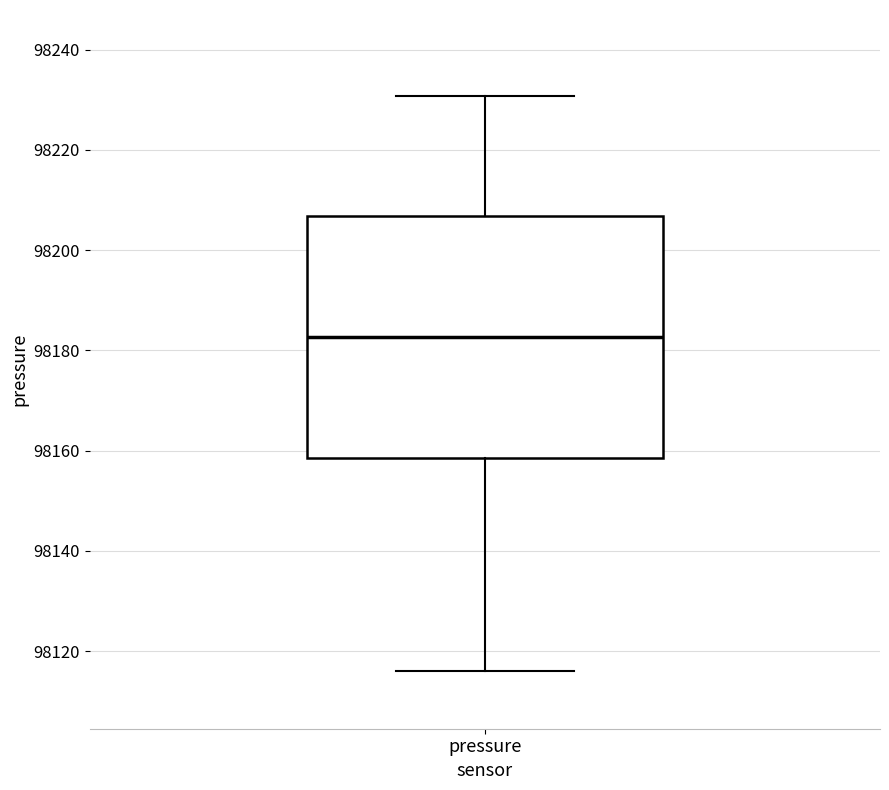

Transcribe this box plot: give where the median line is, the range the box spans, and where the two whiskers end, as read against the y-axis. The values are not printed on the chart, so give them approximately, as read against the axis.

median 98182, box 98158 to 98206, whiskers 98116 to 98230